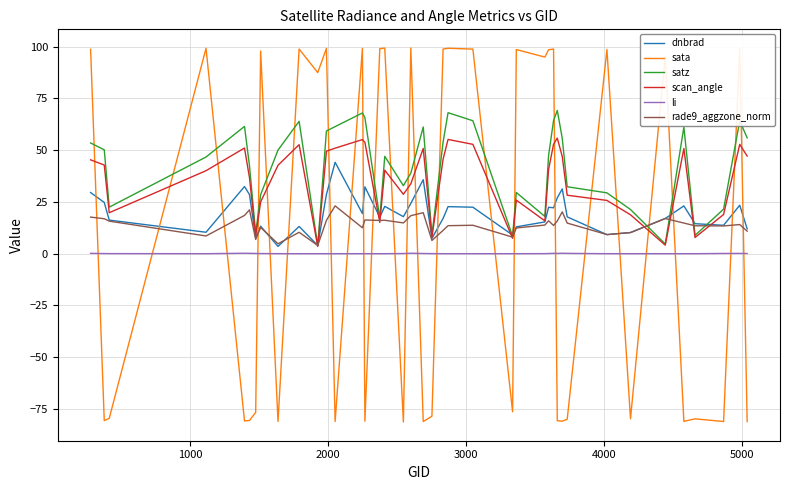

How many times do li and sata cross each other?

23